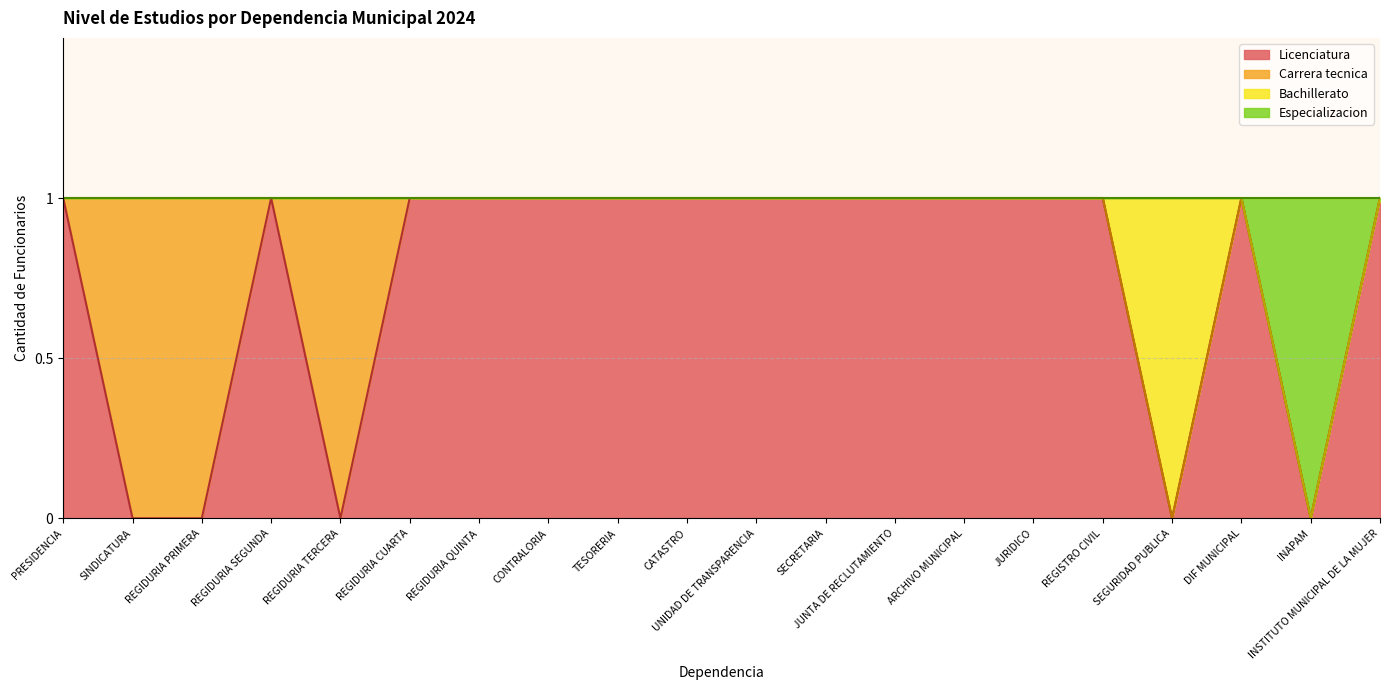

True or false: Licenciatura has a value of 0 at JUNTA DE RECLUTAMIENTO.

False